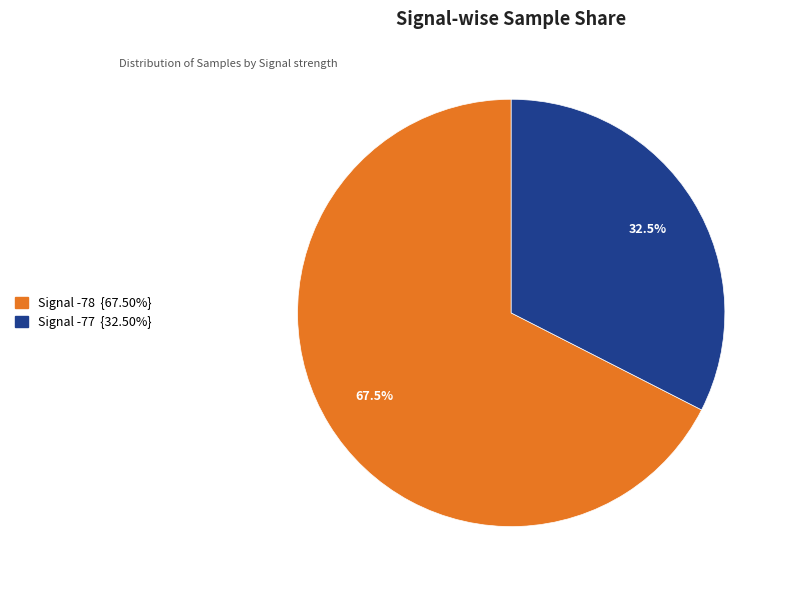

Is there a majority slice in this chart?

Yes